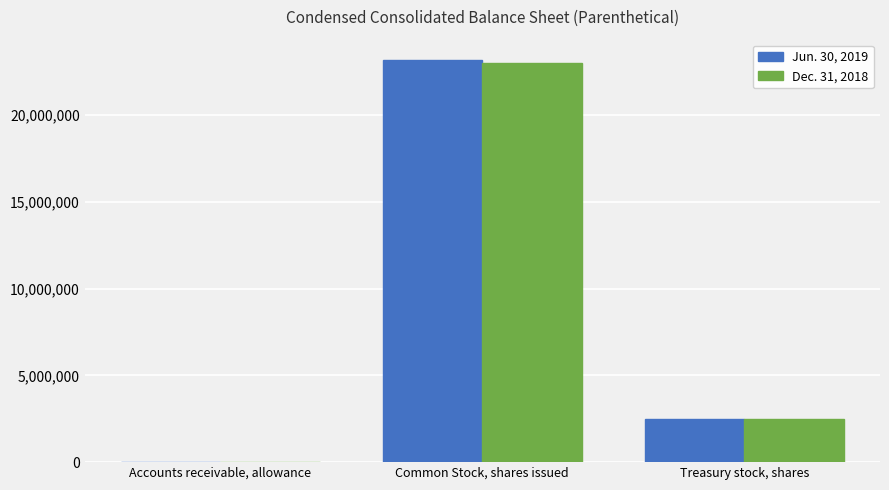

What is the difference between the Dec. 31, 2018 values at Common Stock, shares issued and Accounts receivable, allowance?

23028954.5